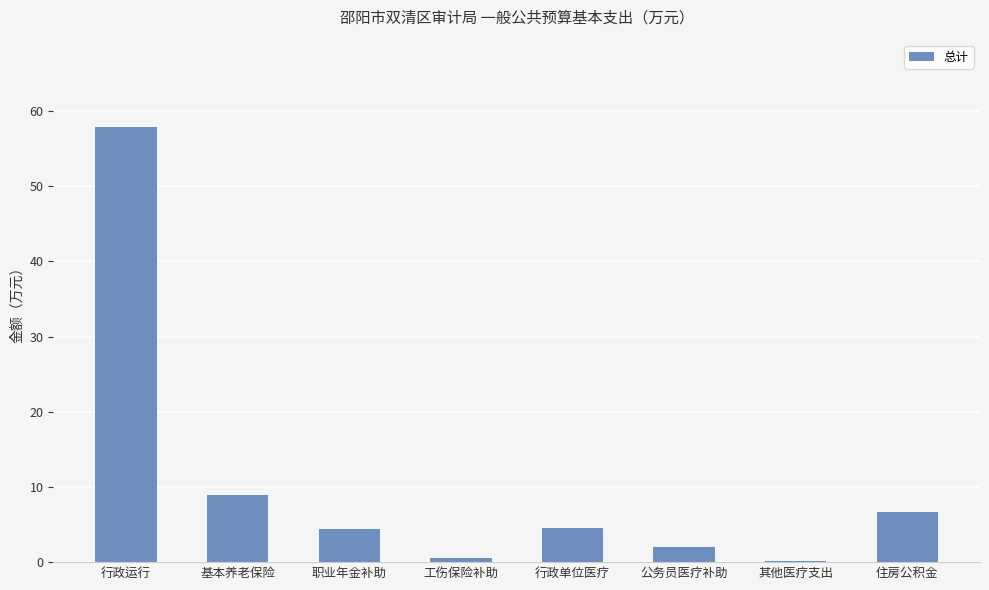

Is it true that the value at 基本养老保险 is 8.9?

True